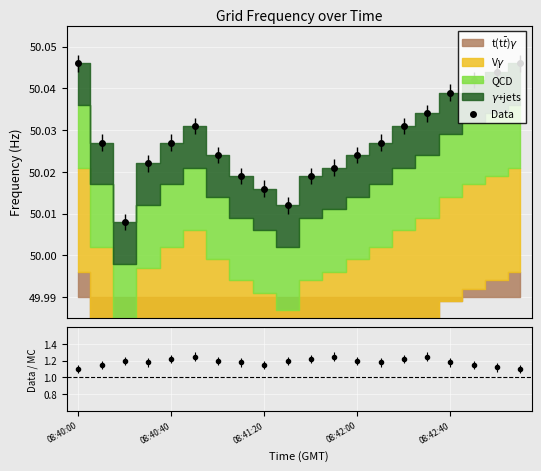

Read the Data value at 08:40:40.

50.0